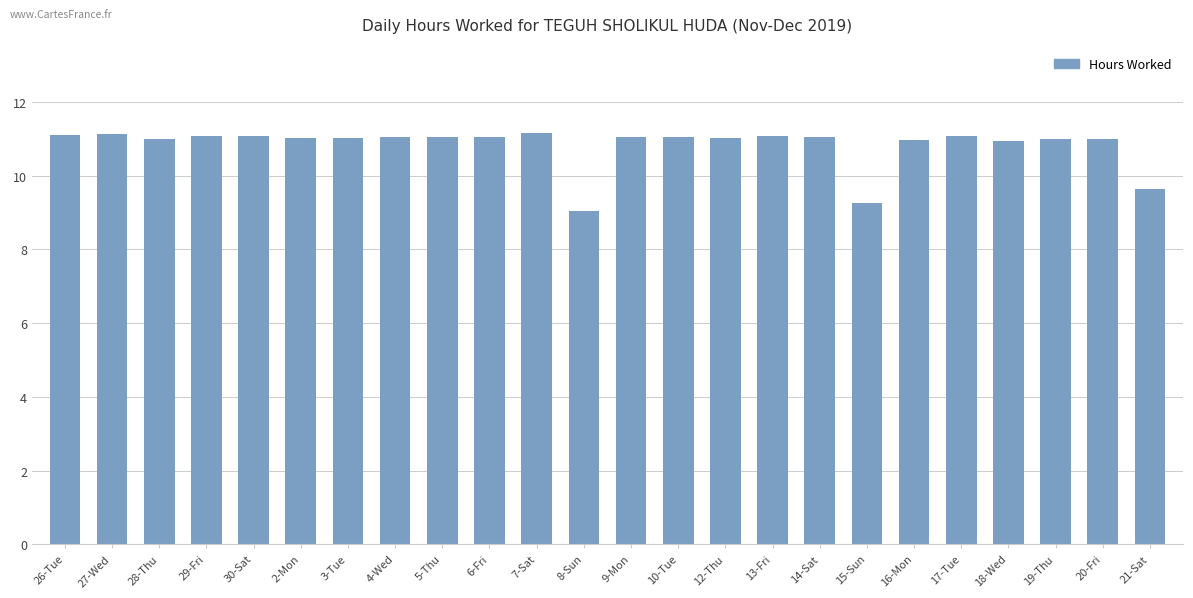

What is the label of the 20th bar from the right?

30-Sat